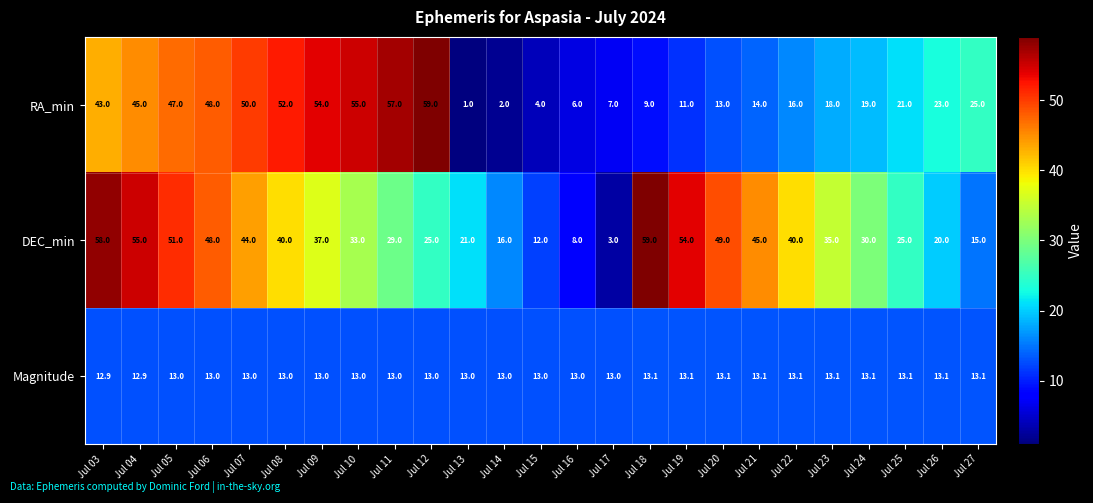

True or false: Magnitude has a value of 13.0 at Jul 12.

True